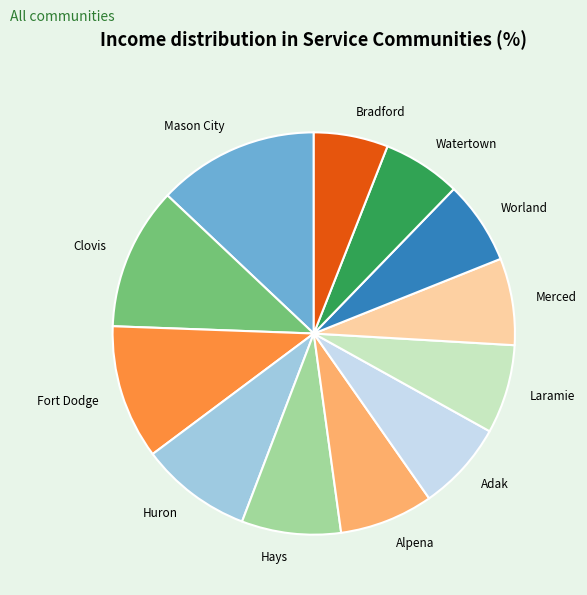

Which category has the biggest portion of the pie?

Mason City